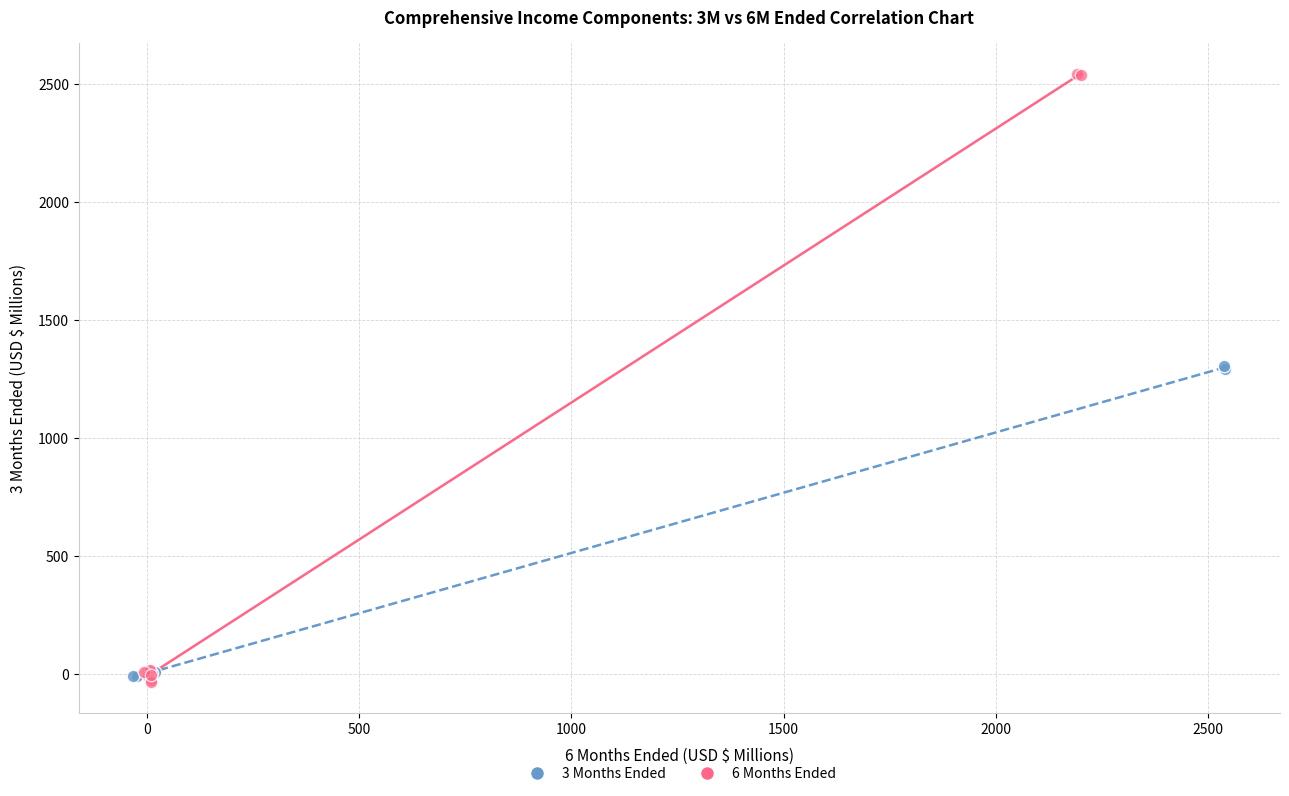

Which series contains the highest Y value?

6 Months Ended